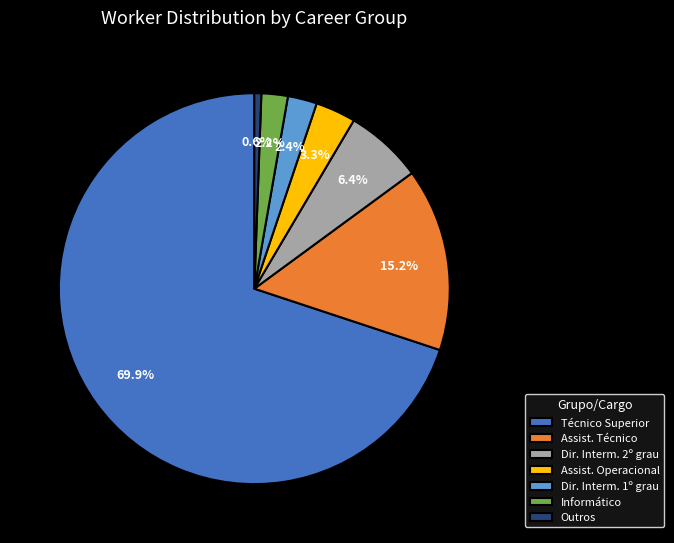

What is the largest slice in the pie chart?

Técnico Superior